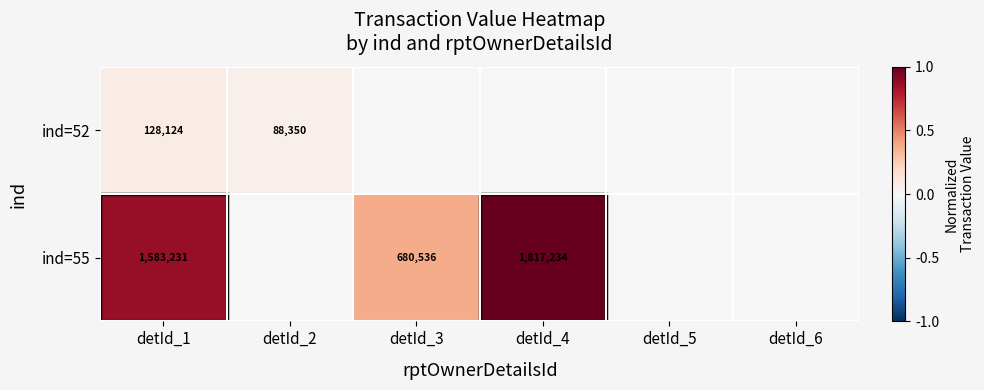

Rank the series at detId_1 from lowest to highest value.

ind=52, ind=55